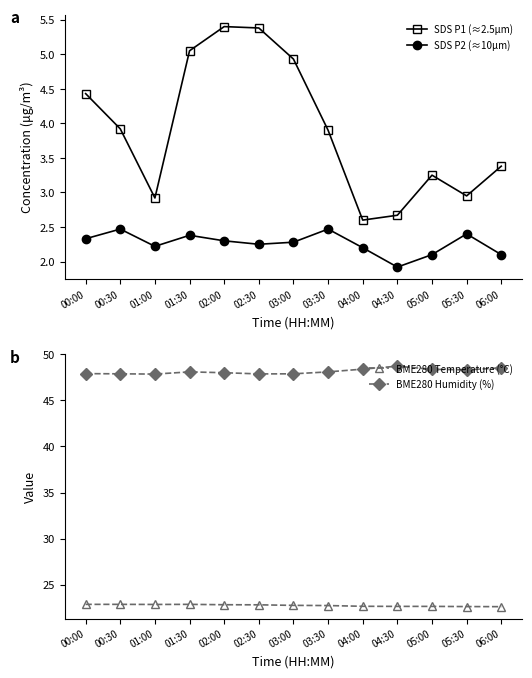

Between 03:30 and 05:30, which is larger?

03:30